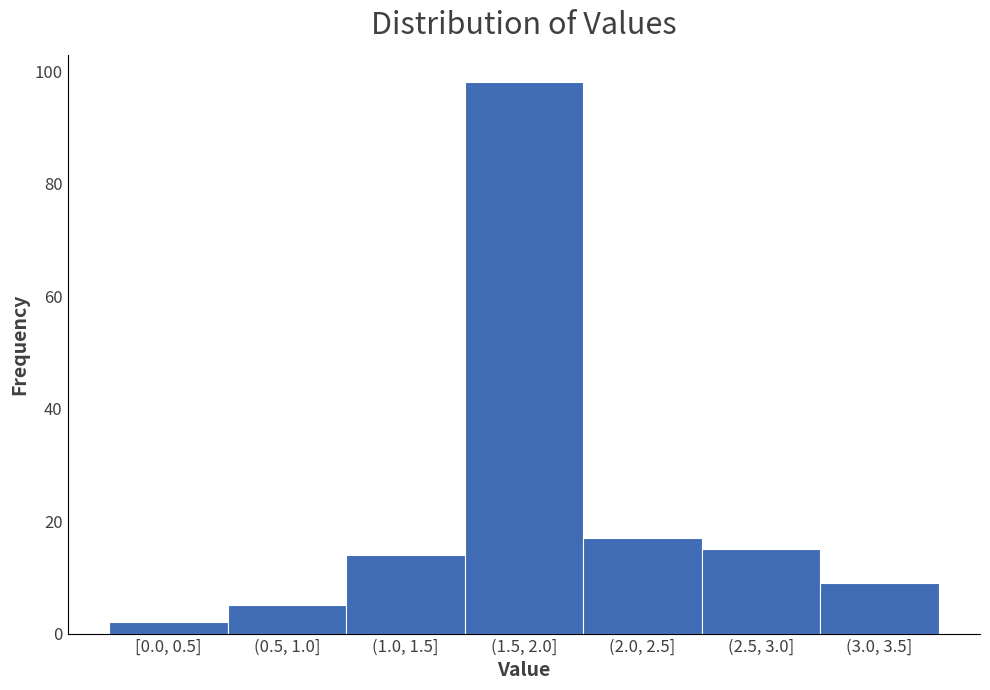

Reading left to right, list all the values displayed in this chart.

[0.0, 0.5]=2	(0.5, 1.0]=5	(1.0, 1.5]=14	(1.5, 2.0]=98	(2.0, 2.5]=17	(2.5, 3.0]=15	(3.0, 3.5]=9